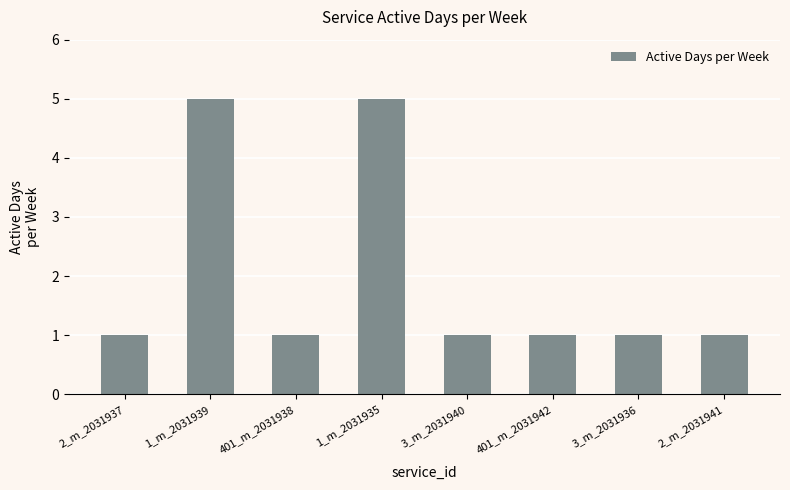

Reading right to left, list all the values displayed in this chart.

1	1	1	1	5	1	5	1